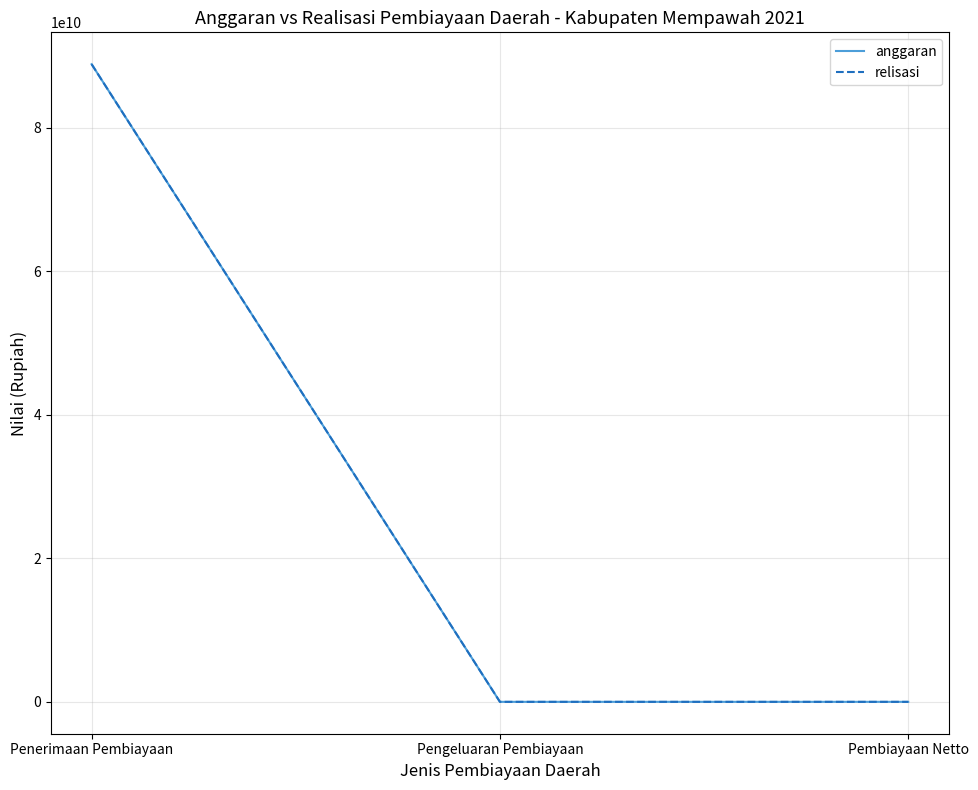

Which series has the largest range (max minus min)?

relisasi